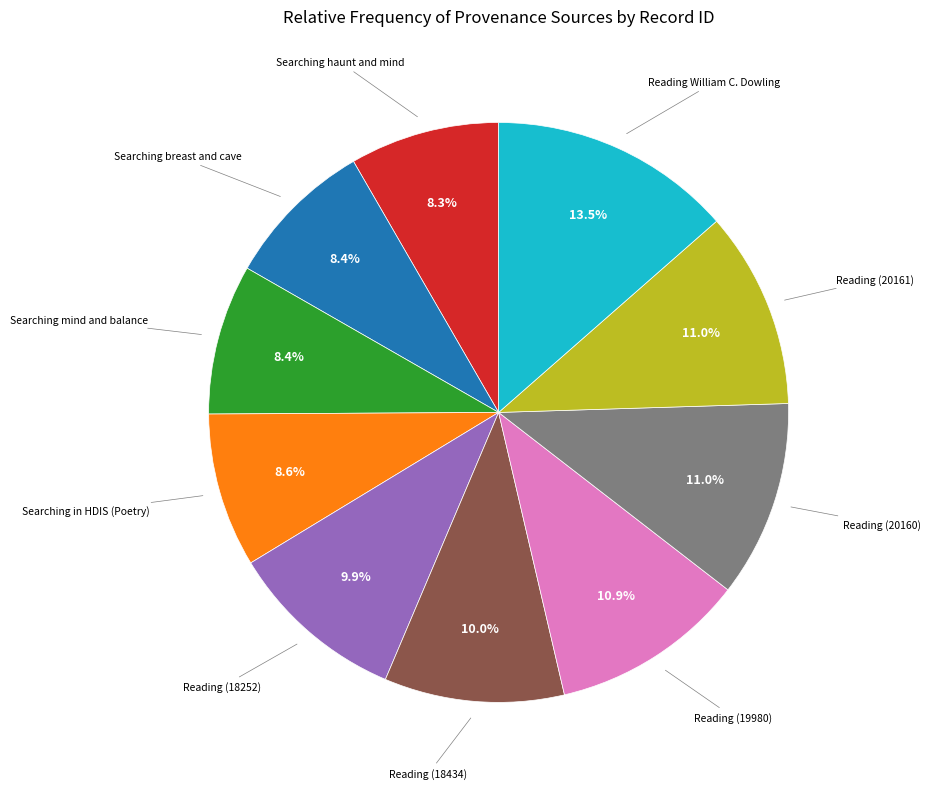

Does Reading (18252) represent more than half of the total?

No